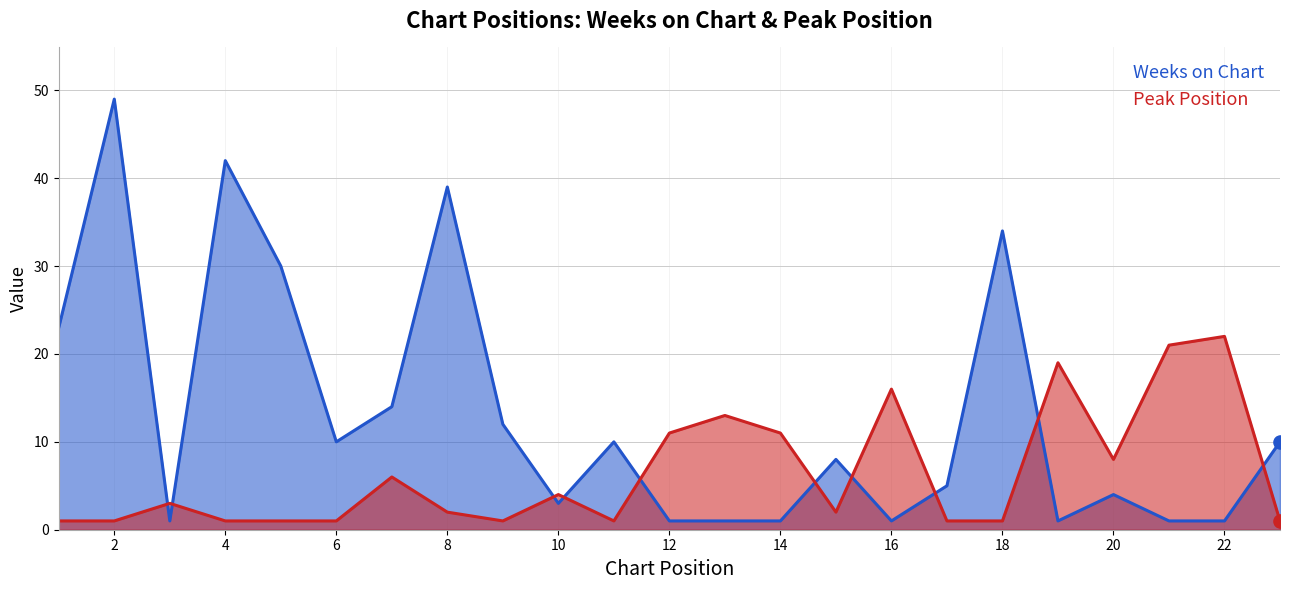

Which series has the largest total across all categories?

Weeks on Chart